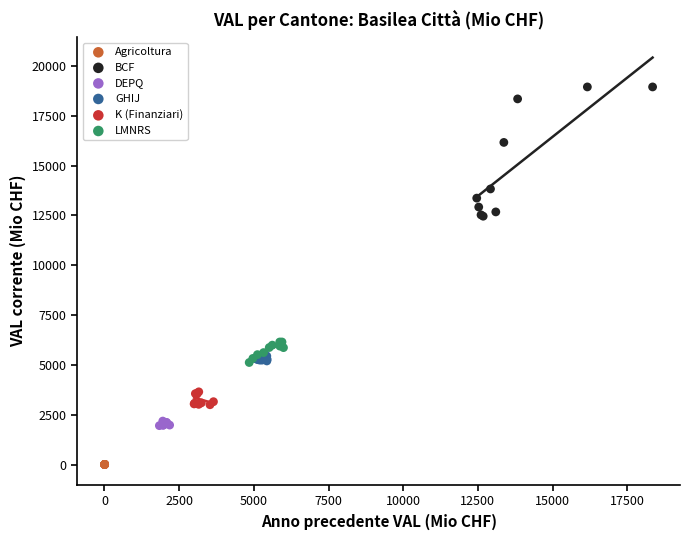

Which series reaches the maximum Y coordinate?

BCF